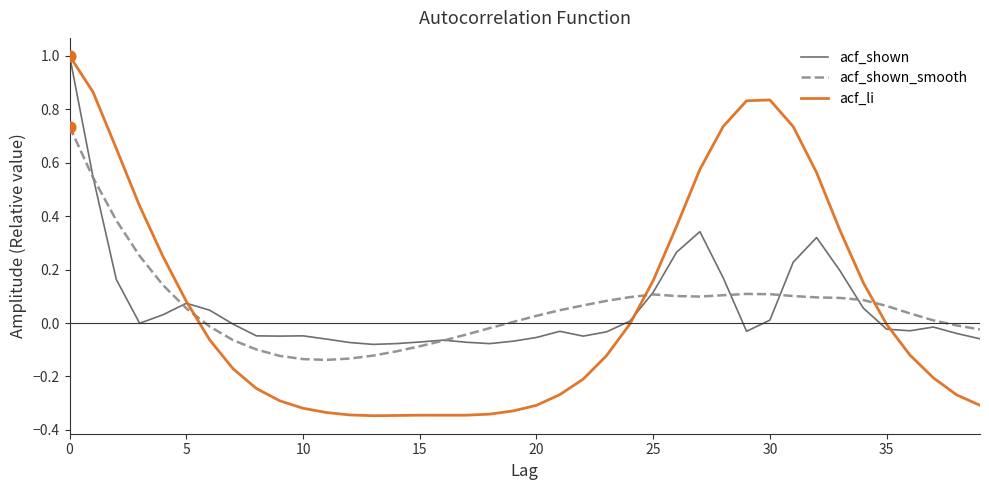

Which series has the largest range (max minus min)?

acf_li